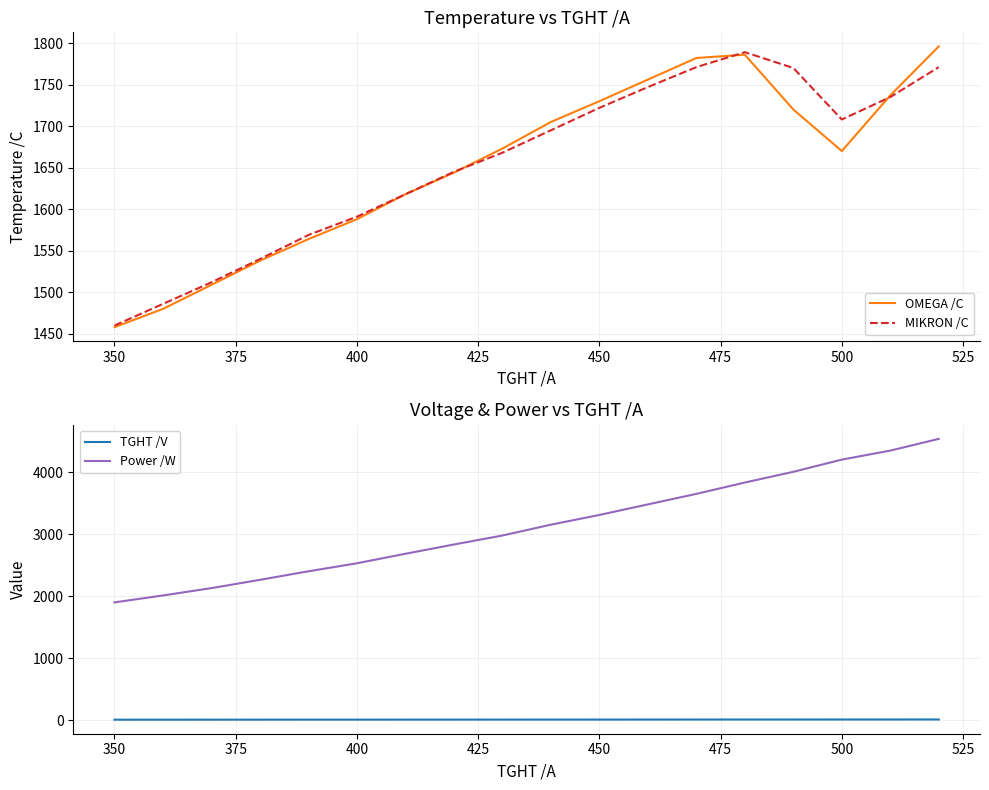

True or false: OMEGA /C has a value of 920 at 500.

False